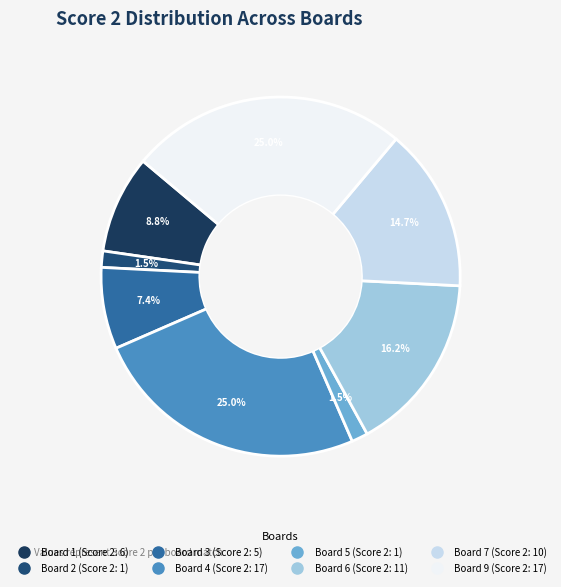

How many segments does this pie chart have?

8